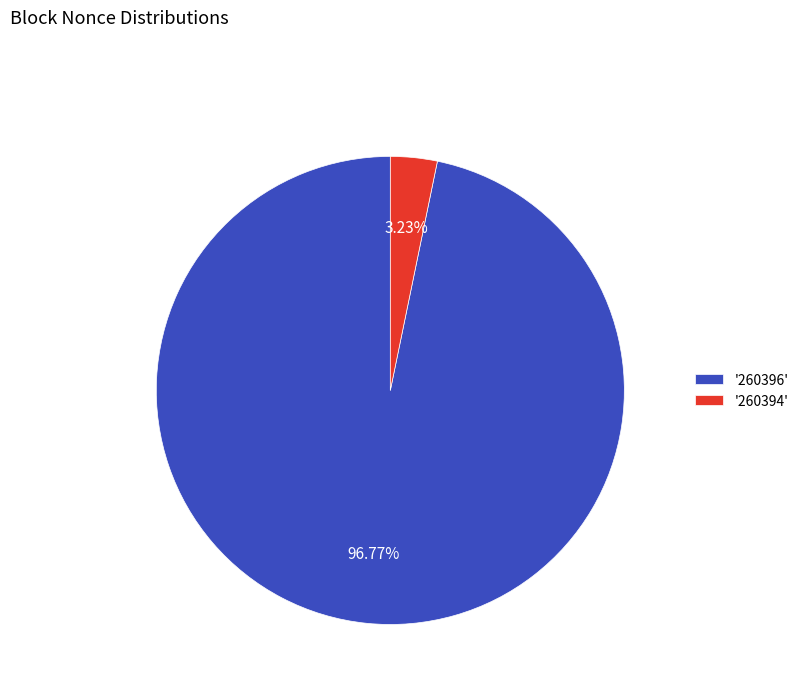

Rank the categories by value from highest to lowest.

'260396', '260394'